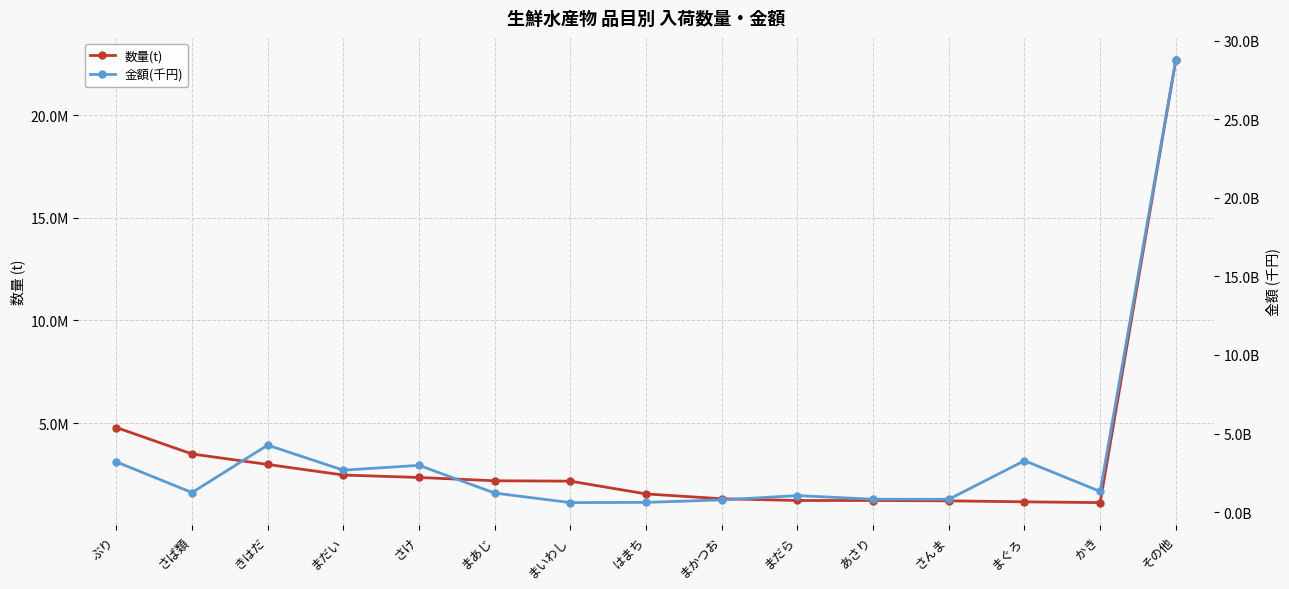

Which series has the widest spread of values?

金額(千円)